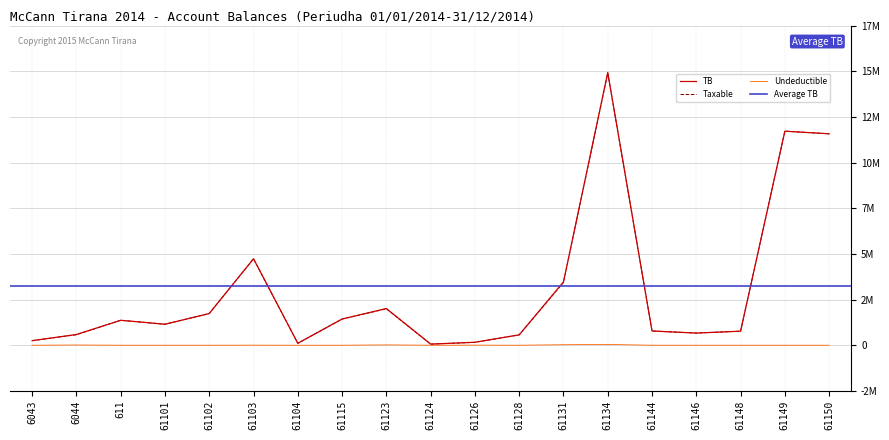

At which label does Taxable first exceed 1149043?

611